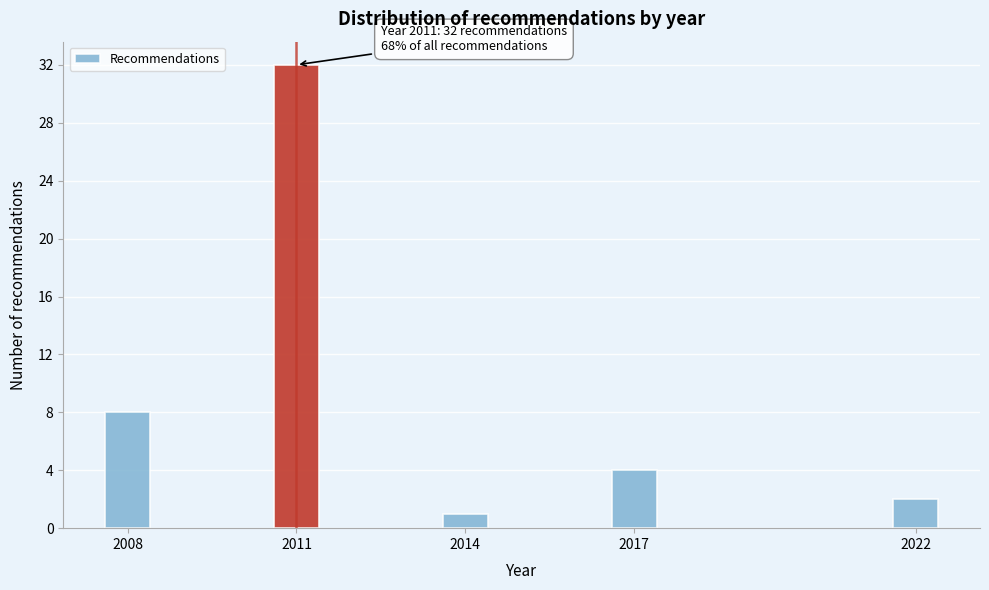

Reading left to right, list all the values displayed in this chart.

8	32	1	4	2